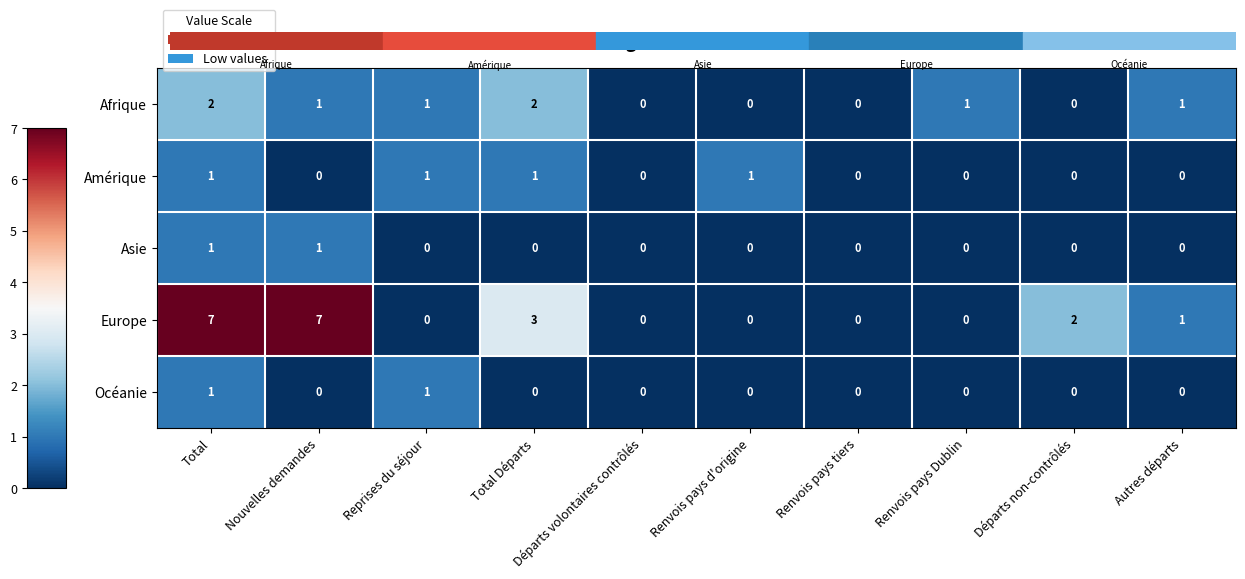

Which series has the largest range (max minus min)?

Europe